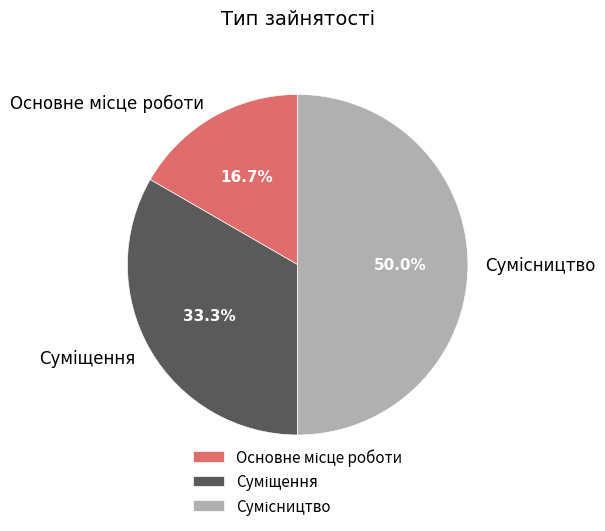

The Основне місце роботи slice represents 17% of the pie. True or false?

True